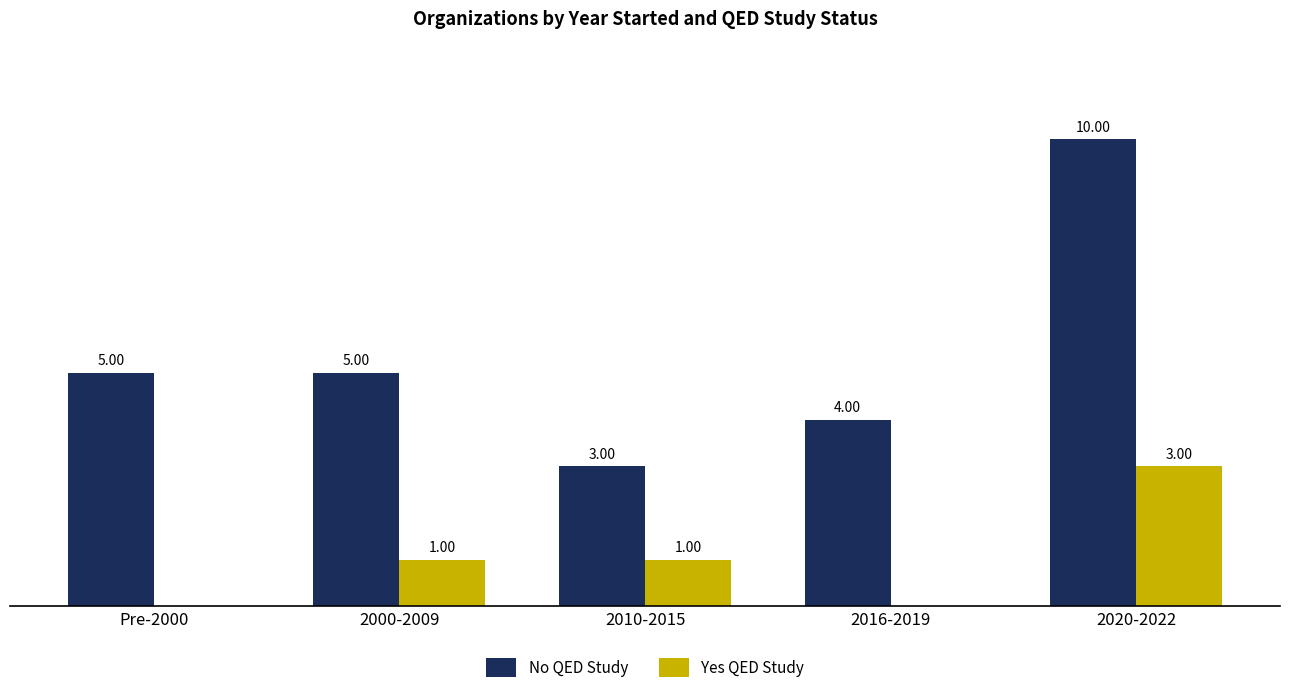

Between Pre-2000 and 2016-2019, which series saw the biggest shift?

No QED Study